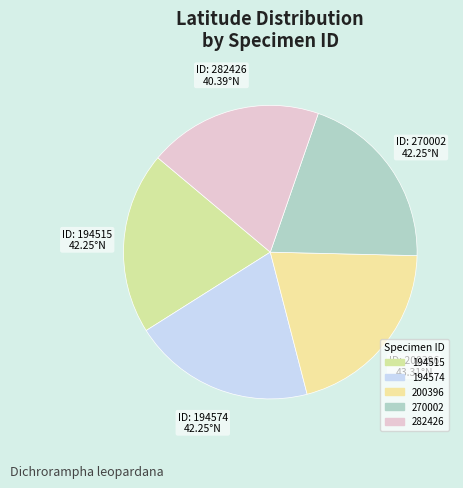

How many slices are in this pie chart?

5